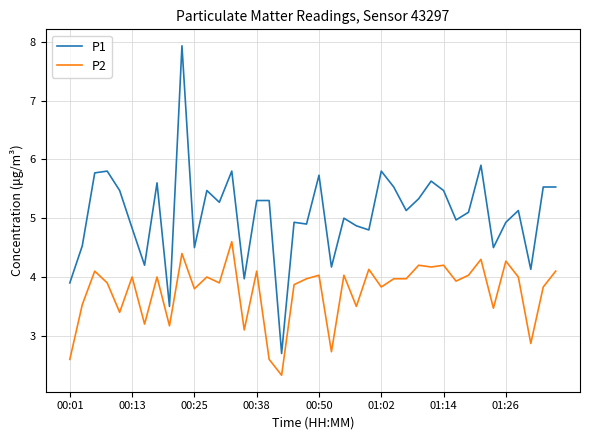

At how many categories does at least one series exceed 3?

39